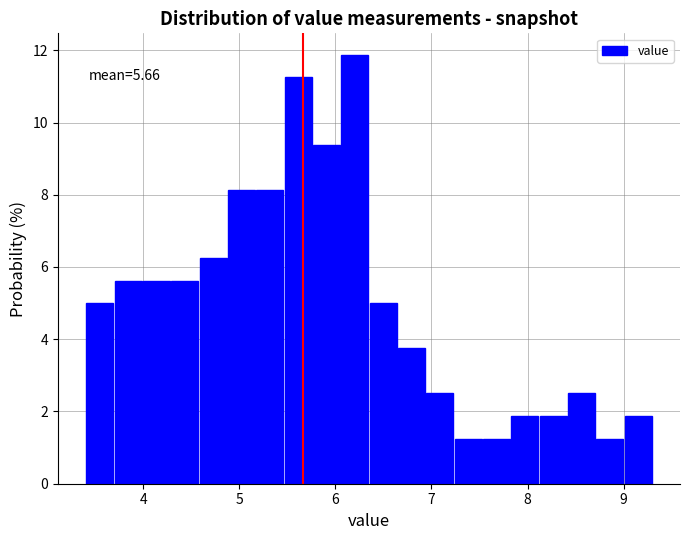

Read against the x-axis, roughly where is the centre of the tallest bar?

6.2